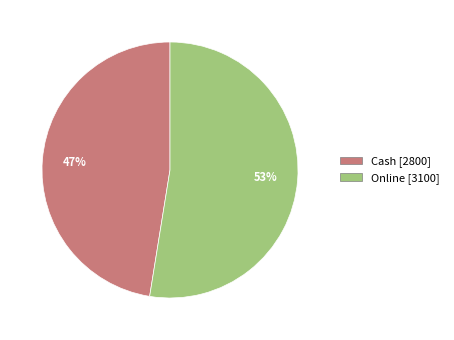

To the nearest percent, what portion does Online represent?

53%